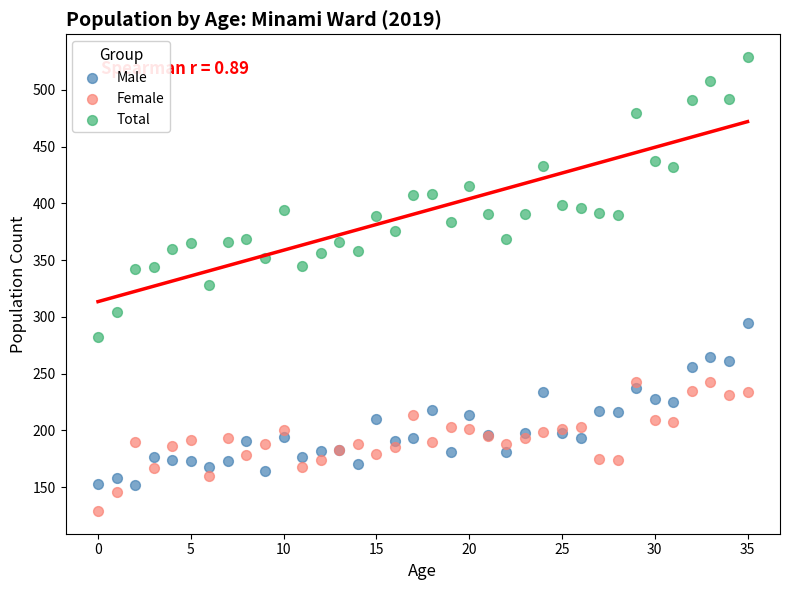

Which series reaches the maximum Y coordinate?

Total